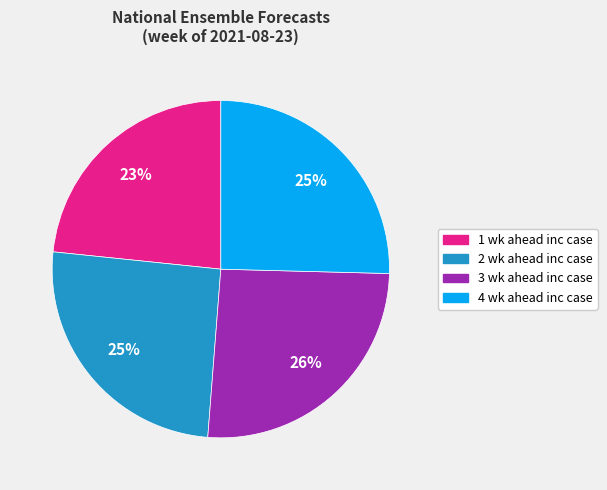

To the nearest percent, what is the combined percentage of 2 wk ahead inc case and 4 wk ahead inc case?

51%